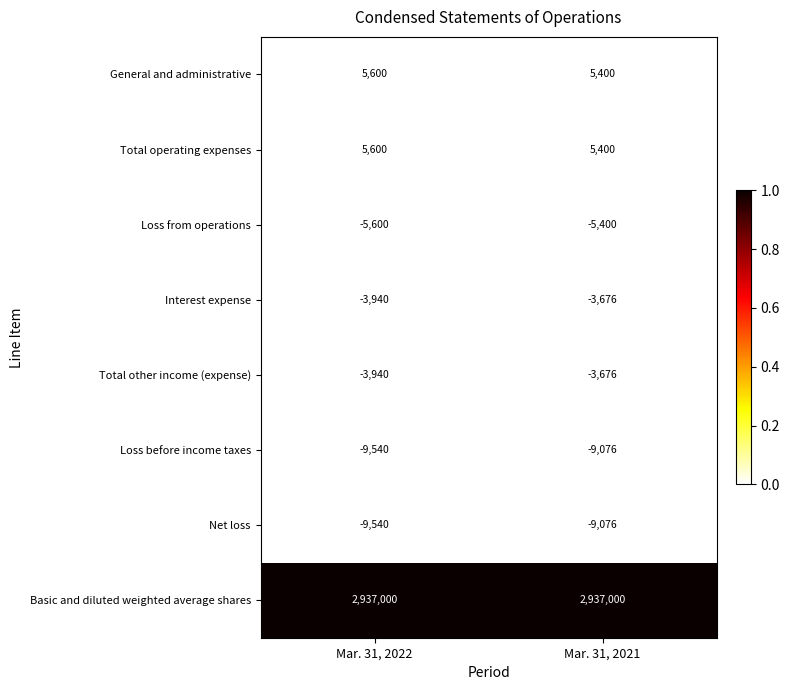

The General and administrative series shows 5400 at Mar. 31, 2021. True or false?

True